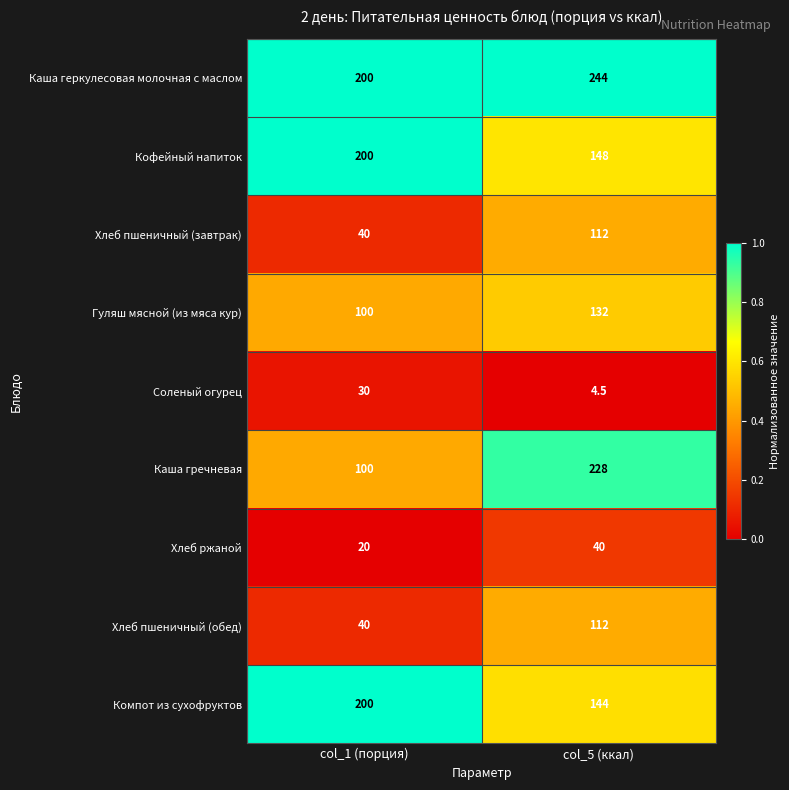

What is the difference between the highest and lowest values at col_1 (порция)?

180.0